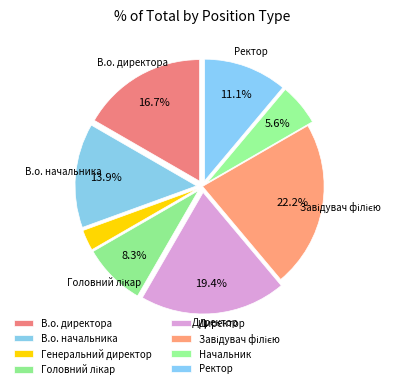

To the nearest percent, what percentage of the pie is В.о. начальника?

14%